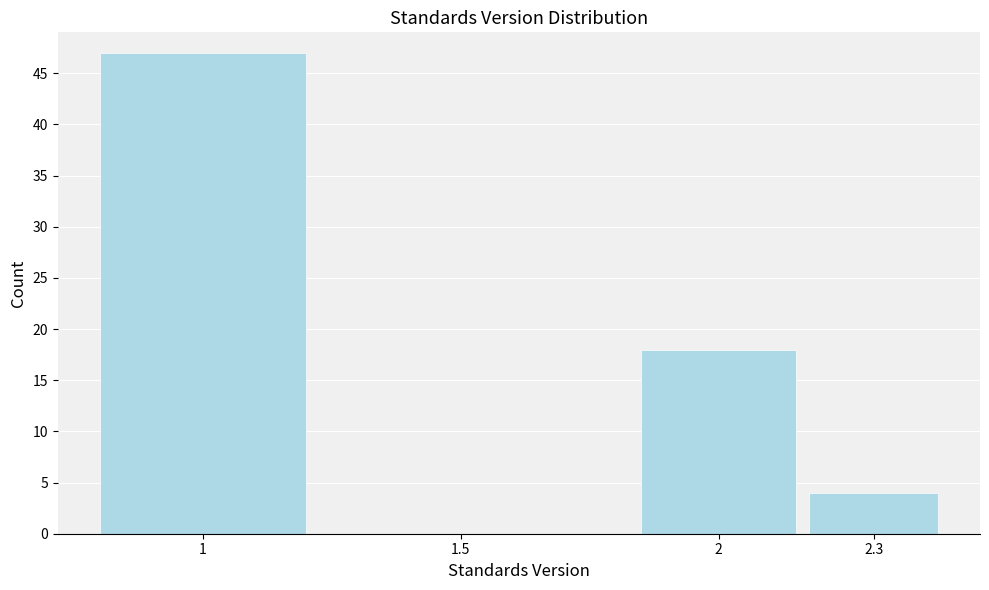

Reading left to right, transcribe all the data shown in this chart.

1=47	1.5=0	2=18	2.3=4